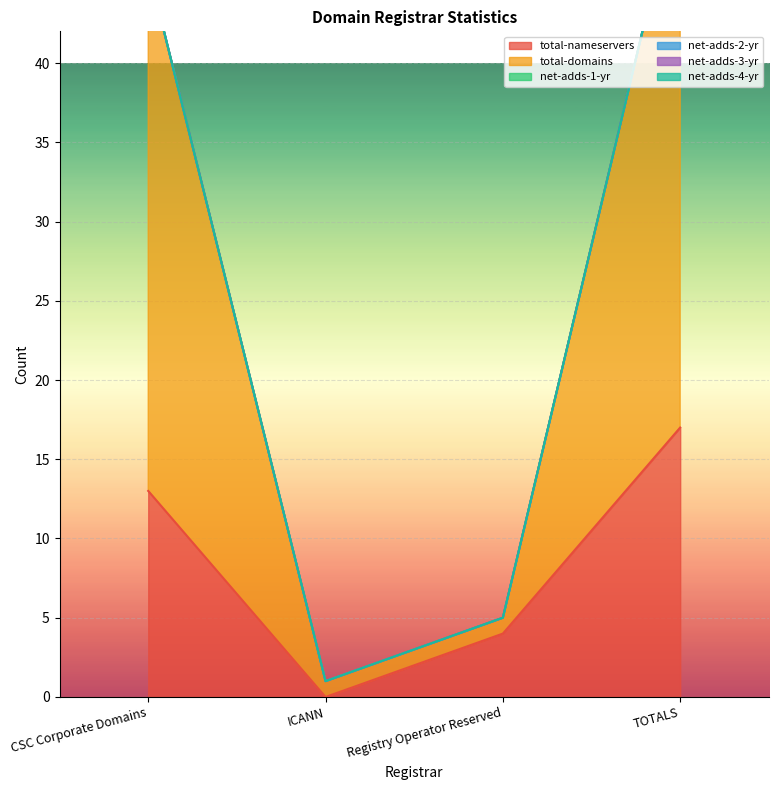

What is the maximum value for total-nameservers?

17